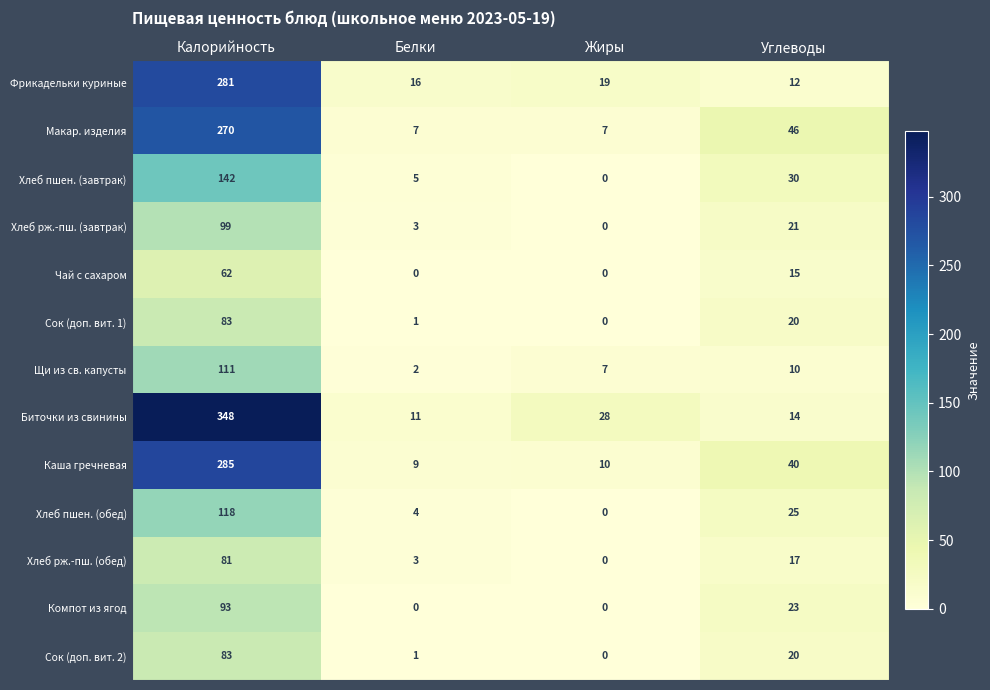

How many data points does each series have?

4